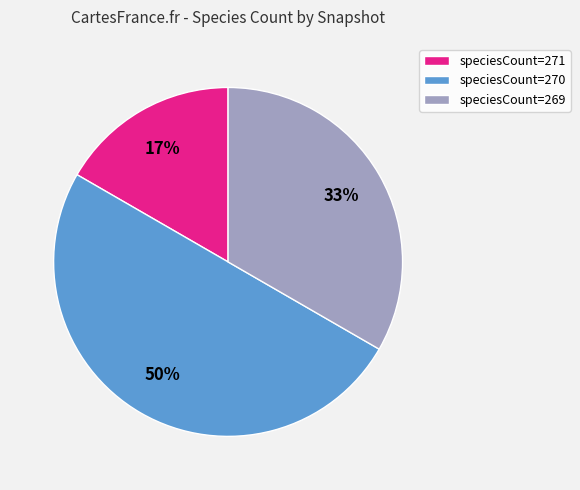

How many segments does this pie chart have?

3